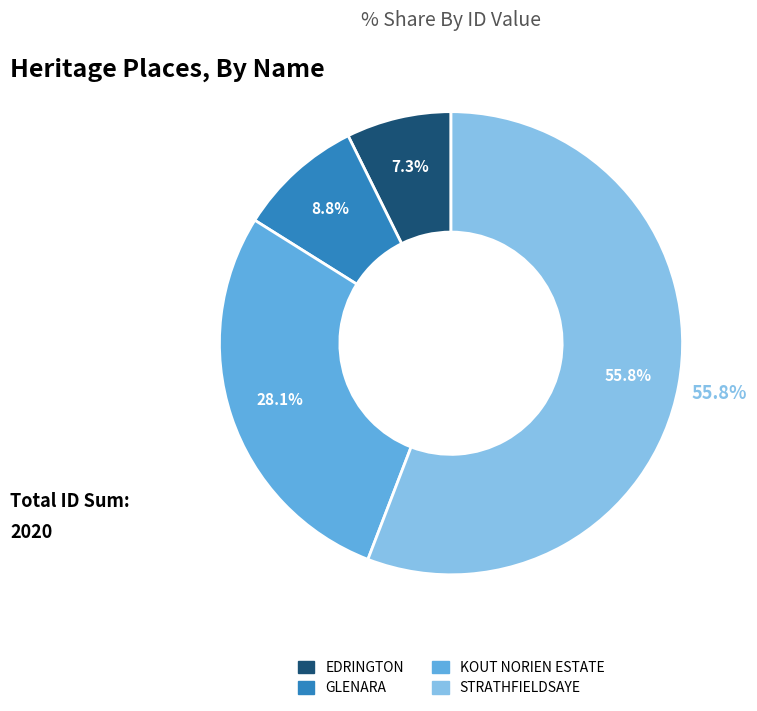

What is the majority slice?

STRATHFIELDSAYE